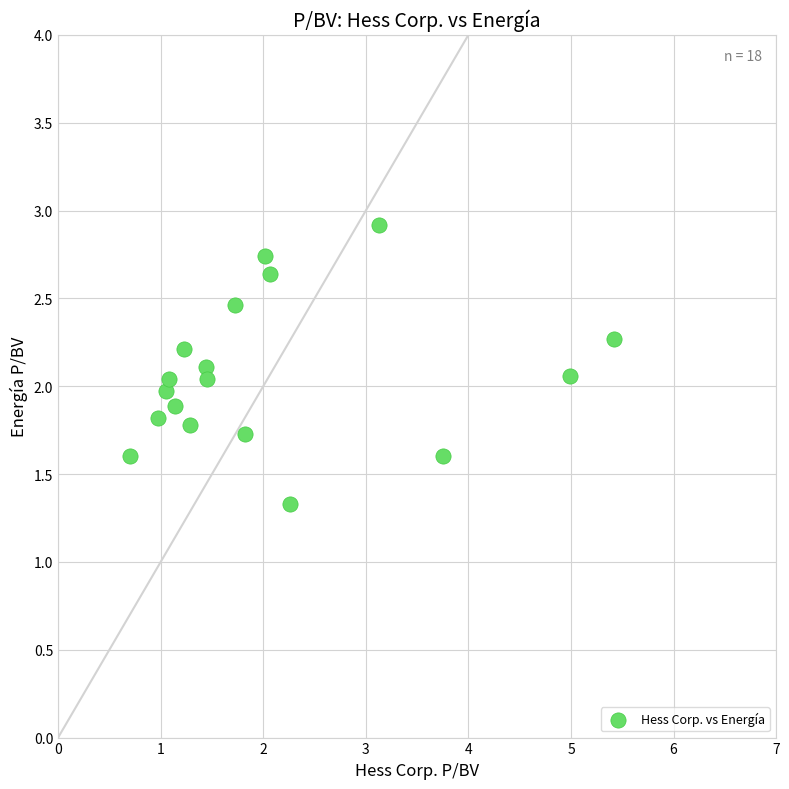

What is the range of X values (max minus min)?

4.7